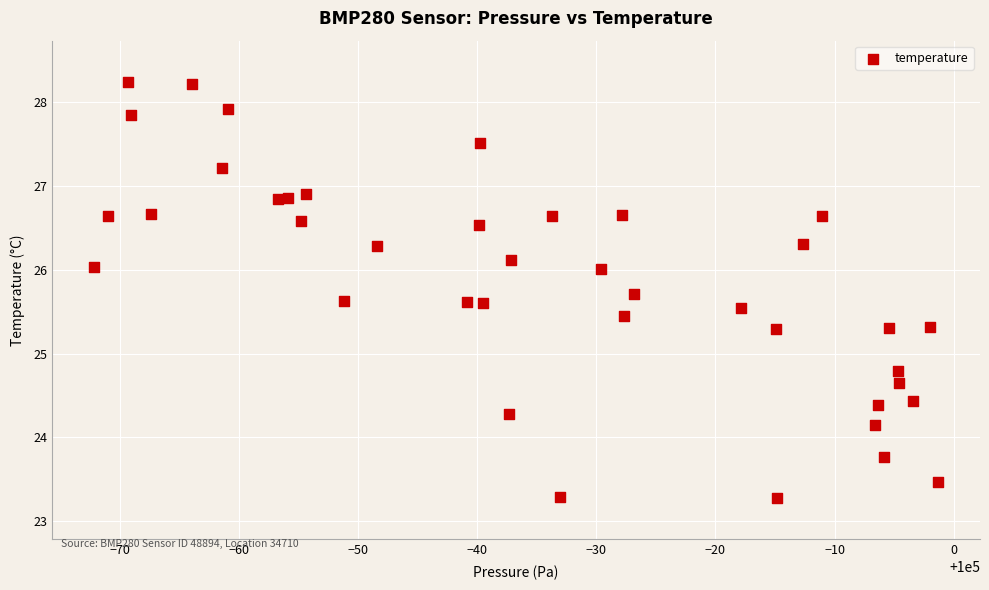

What Y value in the scatter plot is closest to 25?

24.8